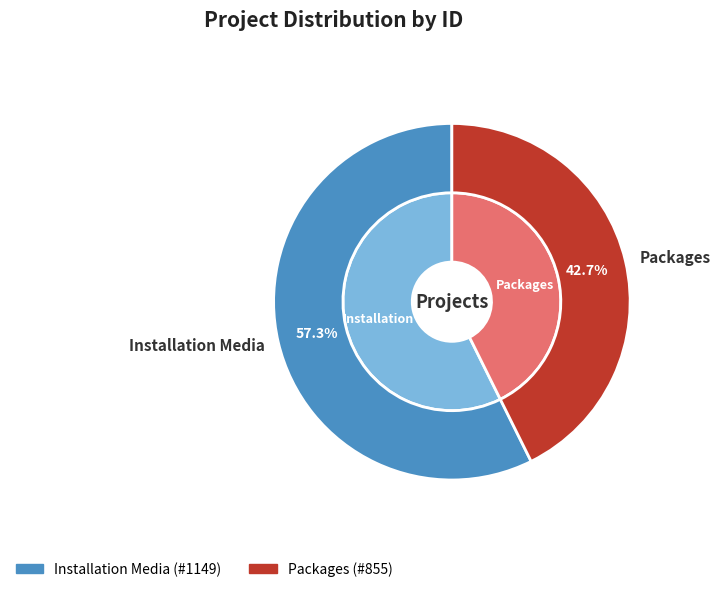

Rank the categories by value from lowest to highest.

Packages, Installation Media